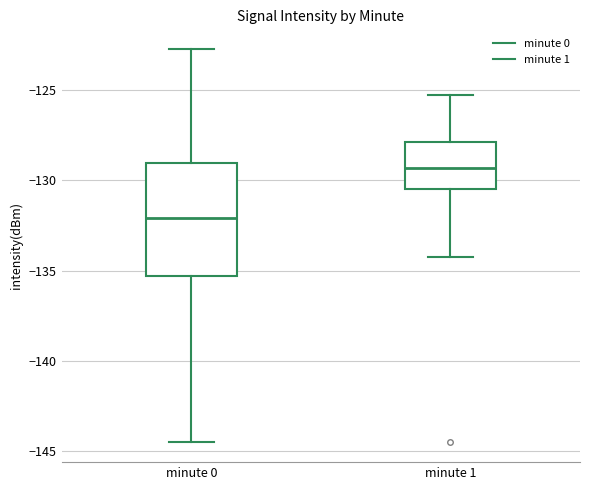

Where is the upper edge of the box for minute 1 on the y-axis? The values are not printed on the chart, so give them approximately, as read against the axis.

-128.0